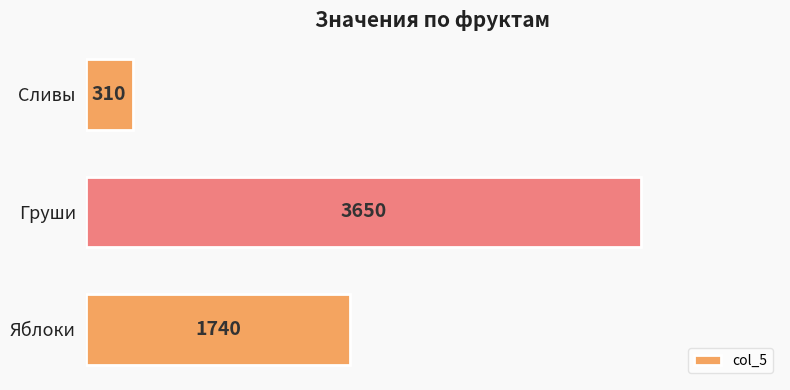

What is the greatest value displayed?

3650